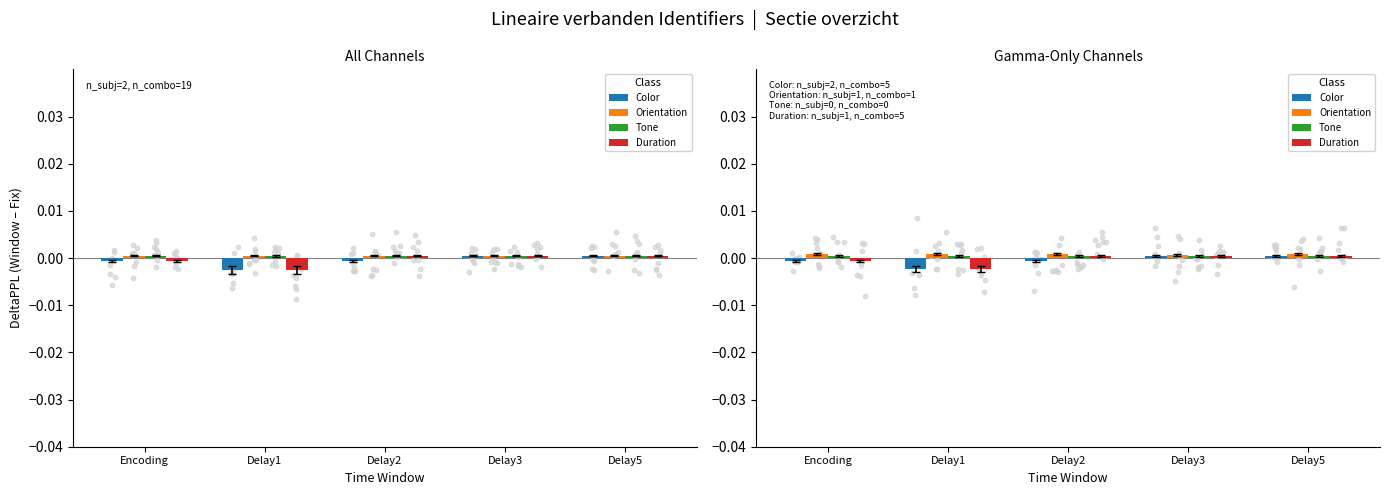

What are all the series names shown in the legend?

Color, Orientation, Tone, Duration